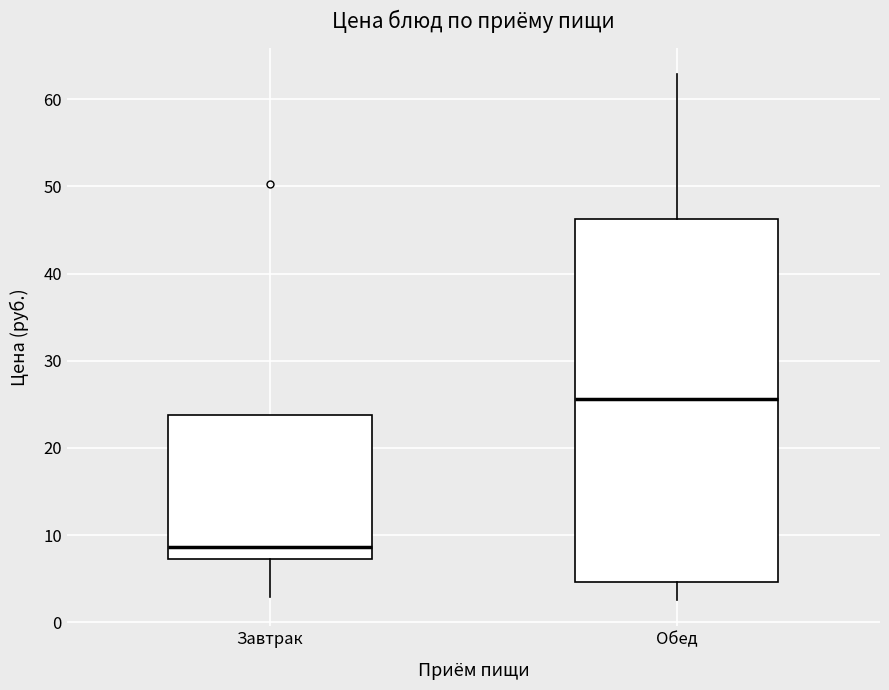

Which box is the tallest, from its lower edge to its upper edge?

Обед